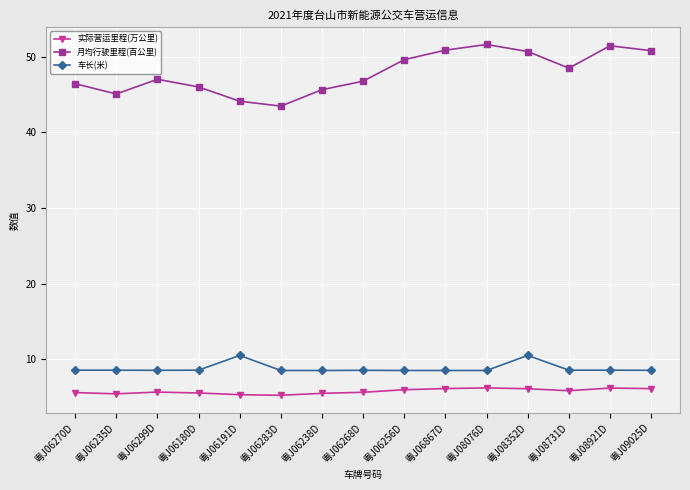

What is the sum of the 实际营运里程(万公里) values at 粤J06283D and 粤J06235D?

10.6